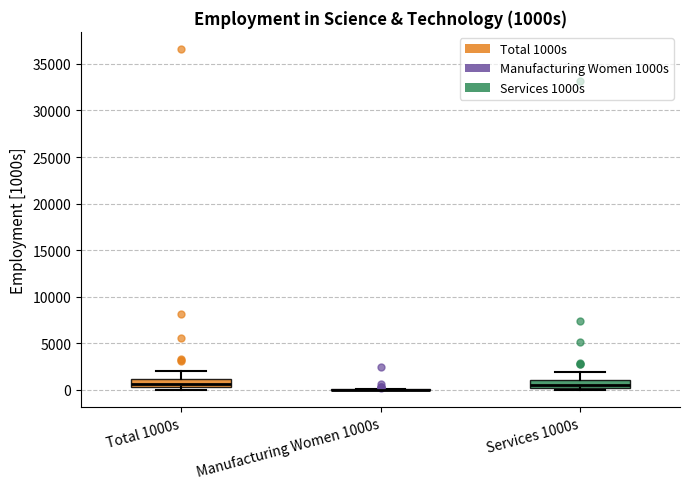

Reading left to right, transcribe this box plot: for each box, give where its median line is, the range the box spans, and where its two whiskers end, as read against the y-axis. The values are not printed on the chart, so give them approximately, as read against the axis.

Total 1000s: median 500 (inside the box), box 500 to 1000, whiskers 0 to 2000
Manufacturing Women 1000s: box collapsed to a line at 0, whiskers 0 to 0
Services 1000s: median 500, box 0 to 1000, whiskers 0 (just below the box's lower edge) to 2000